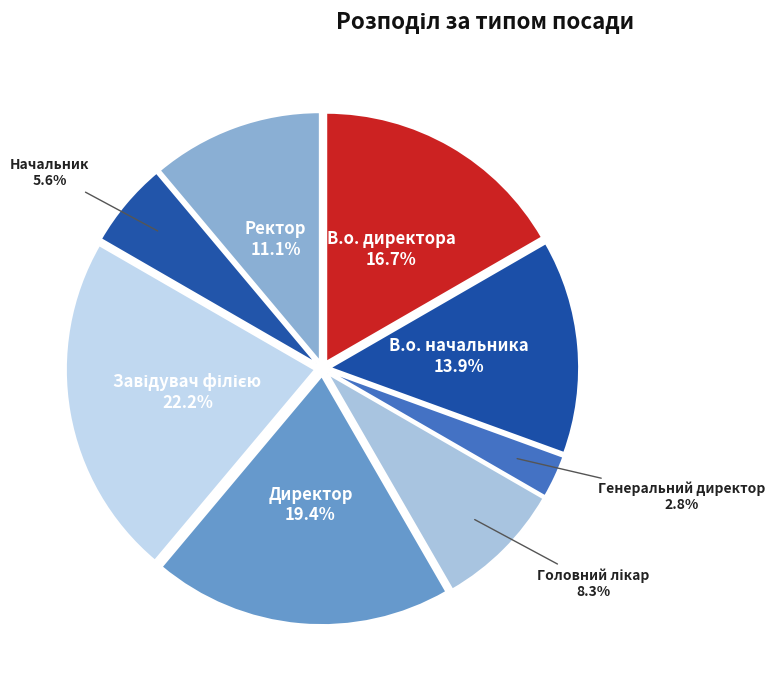

Which category has the smallest portion of the pie?

Генеральний директор